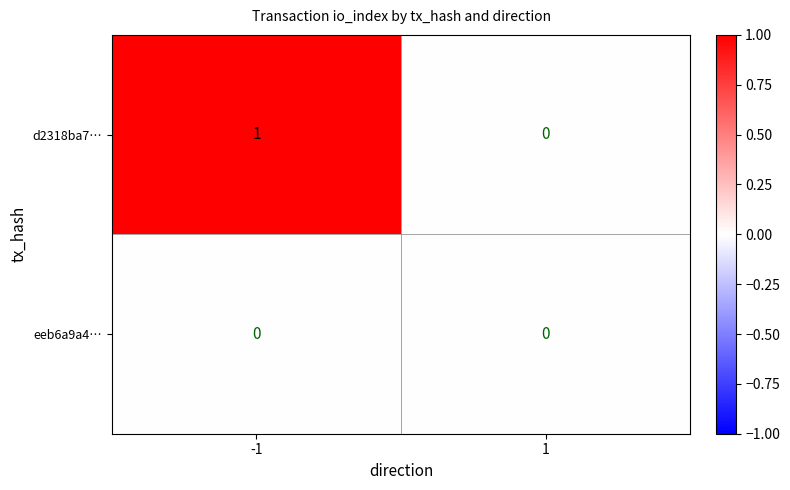

The d2318ba7… series shows 1 at -1. True or false?

True